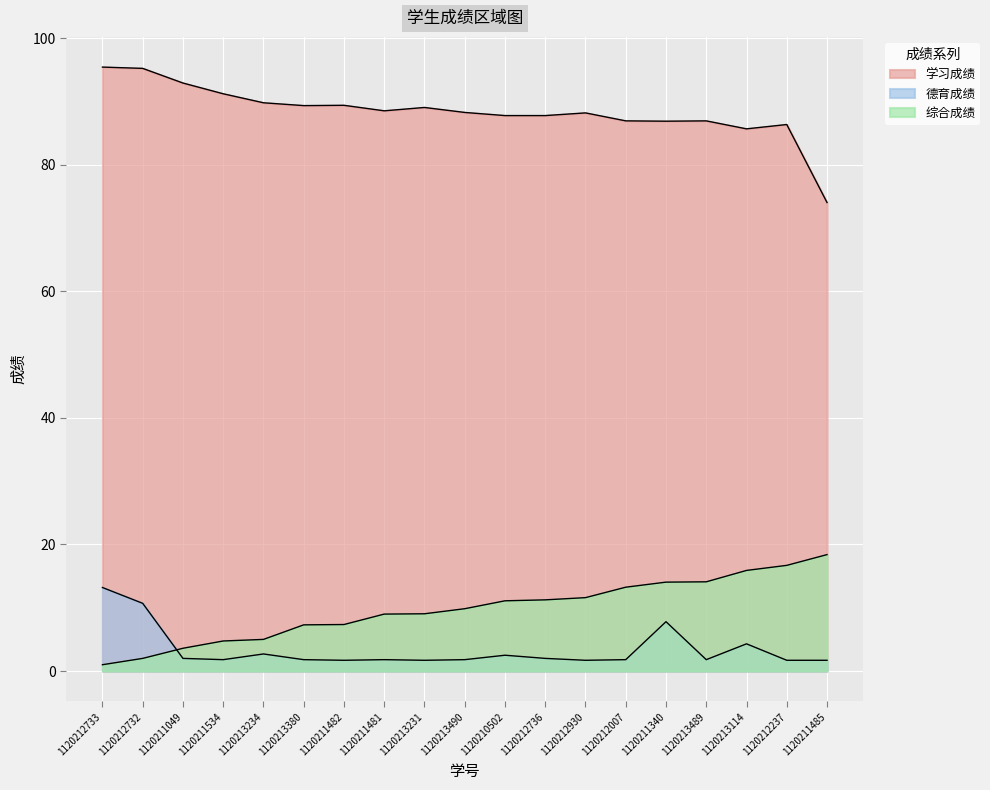

Reading right to left, transcribe all the data shown in this chart.

学习成绩: 1120211485=74.0	1120212237=86.4	1120213114=85.7	1120213489=86.9	1120211340=86.9	1120212007=86.9	1120212930=88.2	1120212736=87.8	1120210502=87.8	1120213490=88.3	1120213231=89.1	1120211481=88.5	1120211482=89.4	1120213380=89.4	1120213234=89.8	1120211534=91.2	1120211049=92.9	1120212732=95.2	1120212733=95.4
德育成绩: 1120211485=1.7	1120212237=1.7	1120213114=4.3	1120213489=1.8	1120211340=7.8	1120212007=1.8	1120212930=1.7	1120212736=2.0	1120210502=2.5	1120213490=1.8	1120213231=1.7	1120211481=1.8	1120211482=1.7	1120213380=1.8	1120213234=2.7	1120211534=1.8	1120211049=2.0	1120212732=10.7	1120212733=13.2
综合成绩: 1120211485=18.4	1120212237=16.7	1120213114=15.9	1120213489=14.1	1120211340=14.1	1120212007=13.2	1120212930=11.6	1120212736=11.2	1120210502=11.1	1120213490=9.8	1120213231=9.1	1120211481=9.0	1120211482=7.3	1120213380=7.3	1120213234=5.0	1120211534=4.8	1120211049=3.6	1120212732=2.0	1120212733=1.0